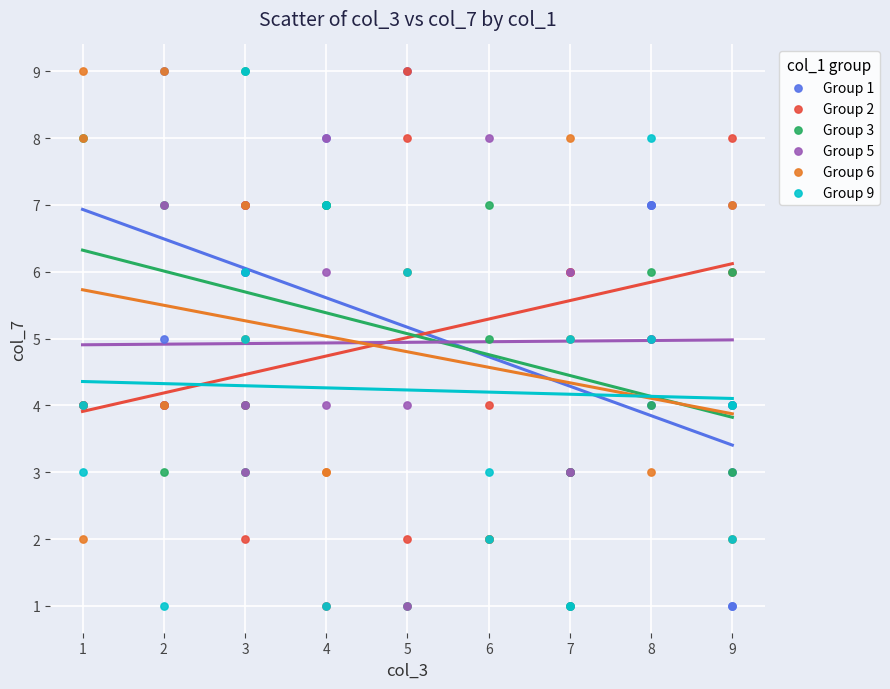

What are all the series names shown in the legend?

Group 1, Group 2, Group 3, Group 5, Group 6, Group 9